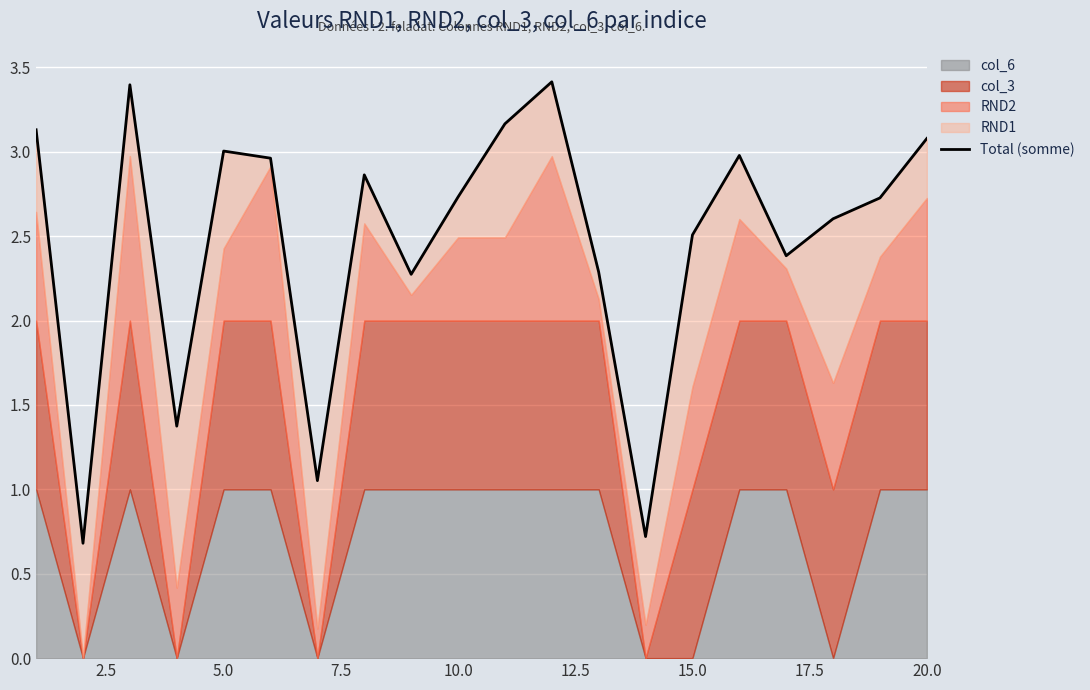

What is the minimum value shown in the chart?

0.7